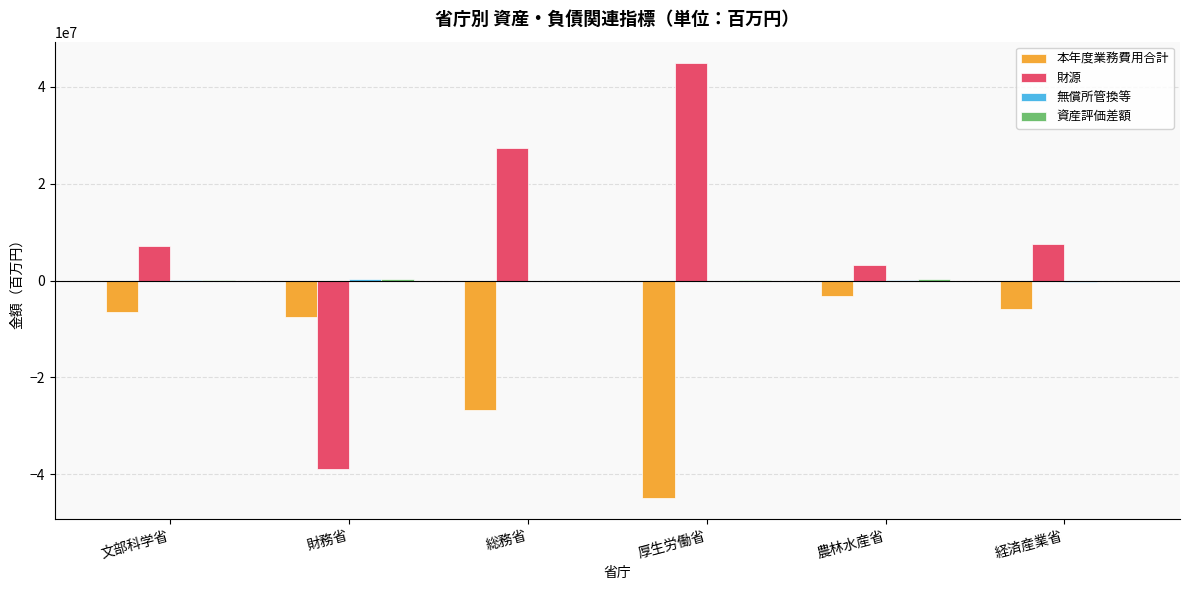

Which series changed the most between 財務省 and 総務省?

財源